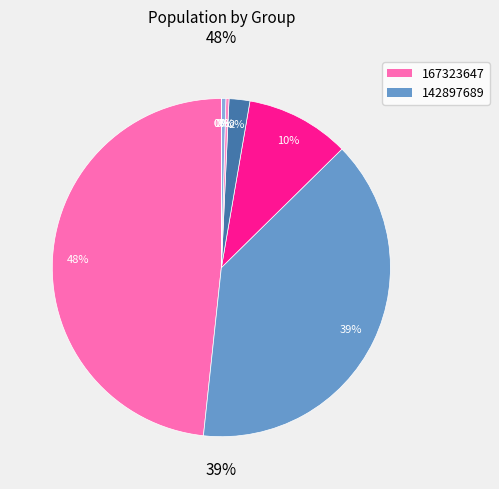

Does any single category account for the majority?

No